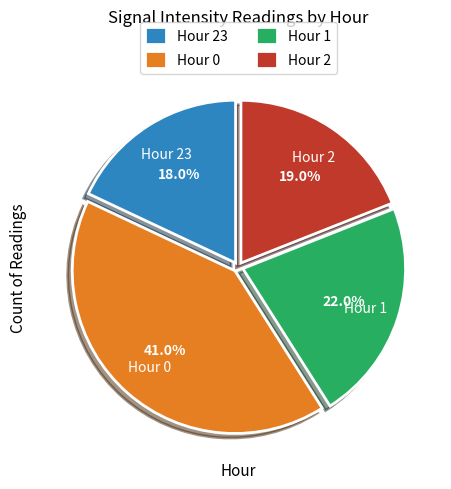

The Hour 0 slice represents 41% of the pie. True or false?

True